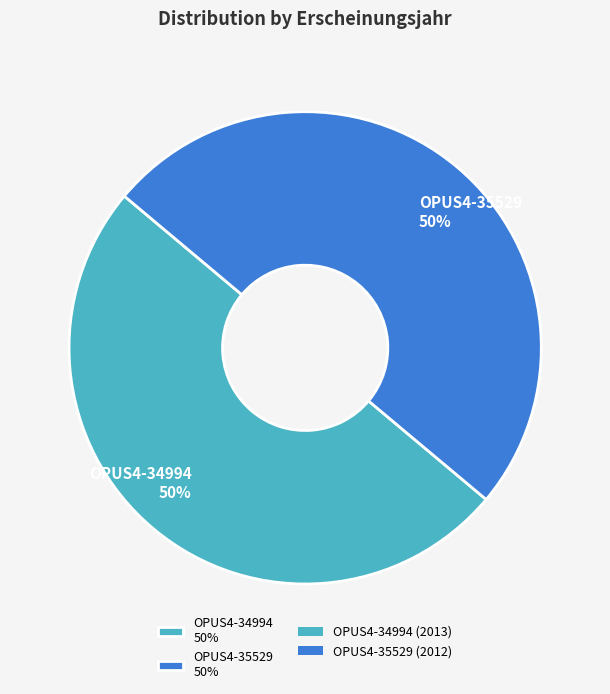

Is the sum of OPUS4-34994 and OPUS4-35529 greater than half?

Yes